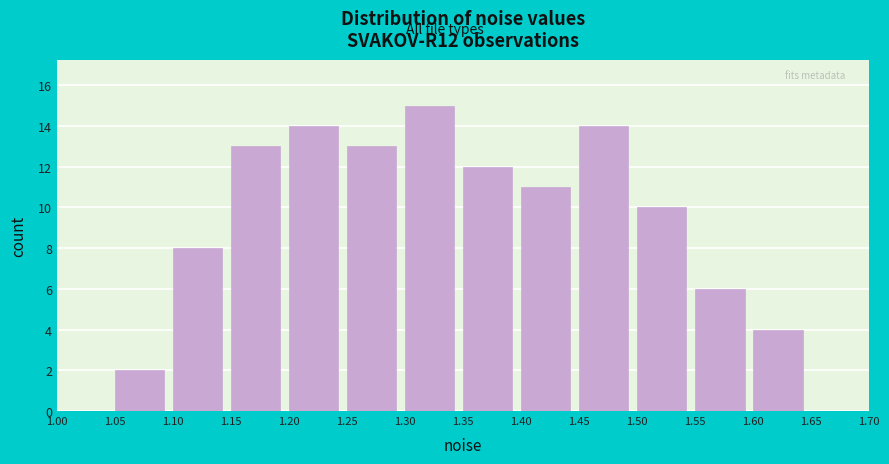

Reading left to right, list every bar in this chart as the range it spans on the x-axis followed by its height. The values are not printed on the chart, so give them approximately, as read against the axis.

1.00 to 1.05: 0
1.05 to 1.10: 2
1.10 to 1.15: 8
1.15 to 1.20: 13
1.20 to 1.25: 14
1.25 to 1.30: 13
1.30 to 1.35: 15
1.35 to 1.40: 12
1.40 to 1.45: 11
1.45 to 1.50: 14
1.50 to 1.55: 10
1.55 to 1.60: 6
1.60 to 1.65: 4
1.65 to 1.70: 0